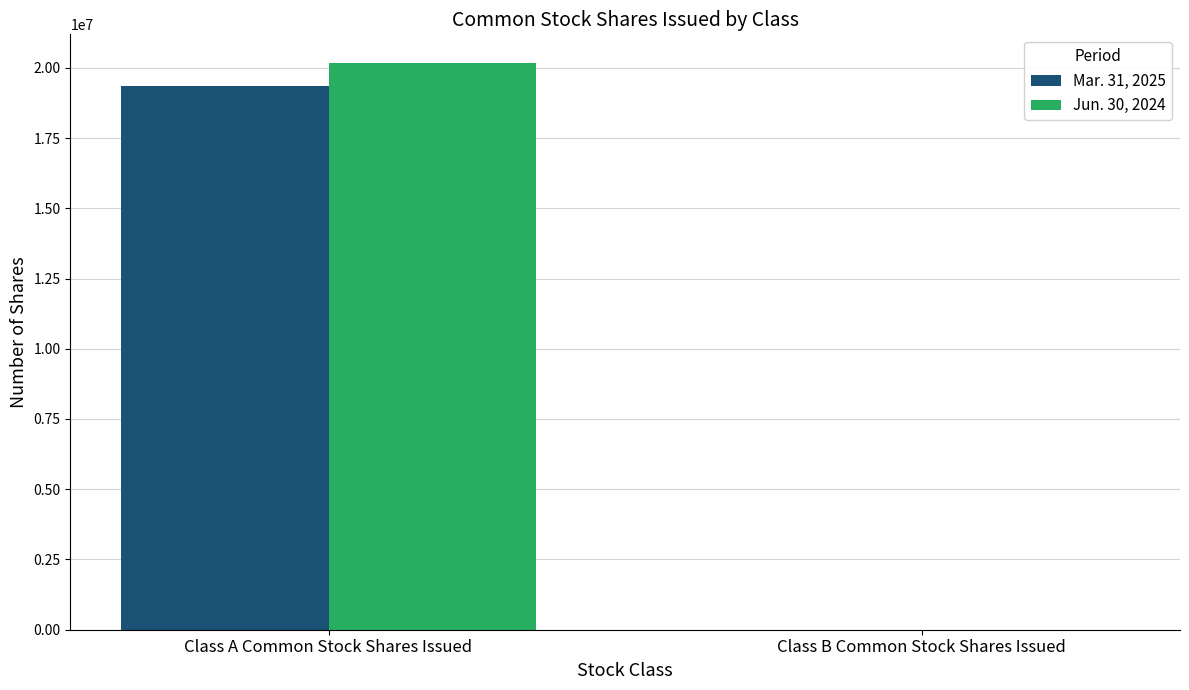

What are all the series names shown in the legend?

Mar. 31, 2025, Jun. 30, 2024